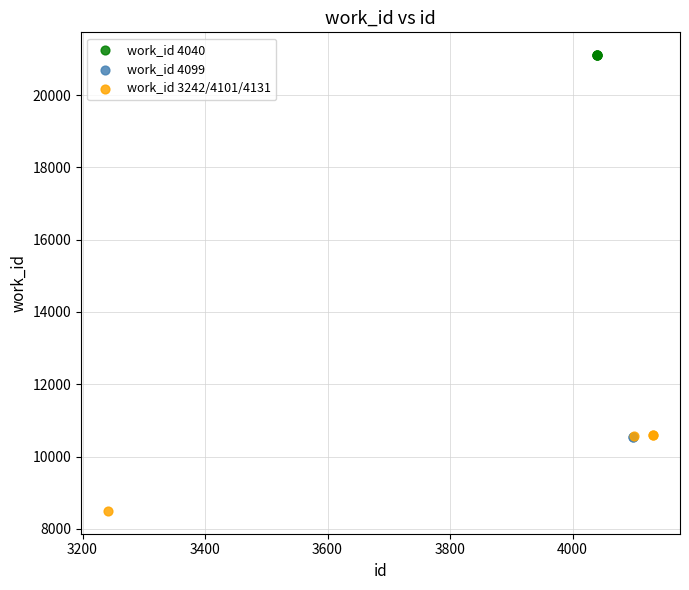

What are all the series names shown in the legend?

work_id 4040, work_id 4099, work_id 3242/4101/4131